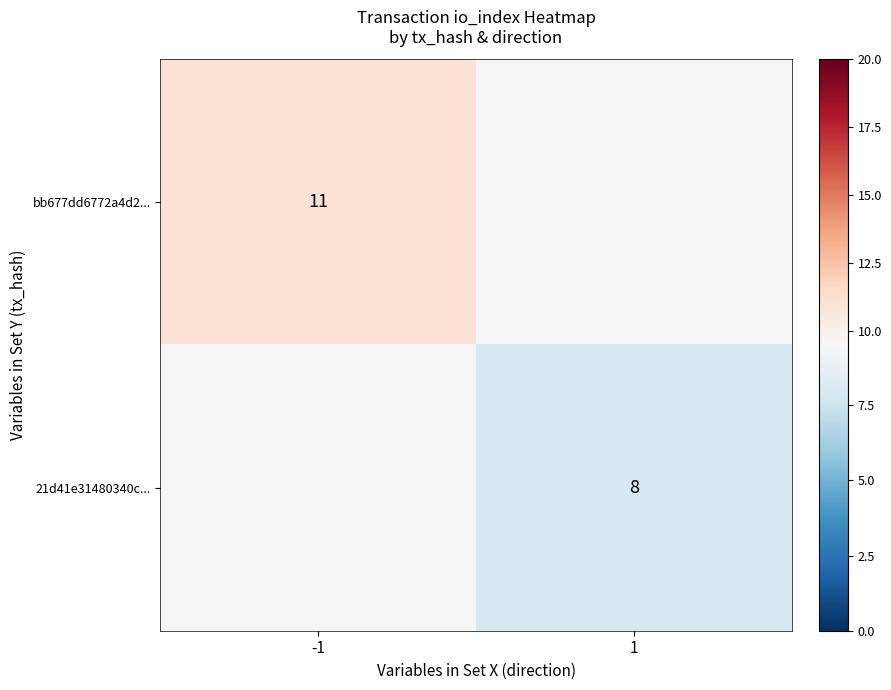

How many data points does each series have?

2